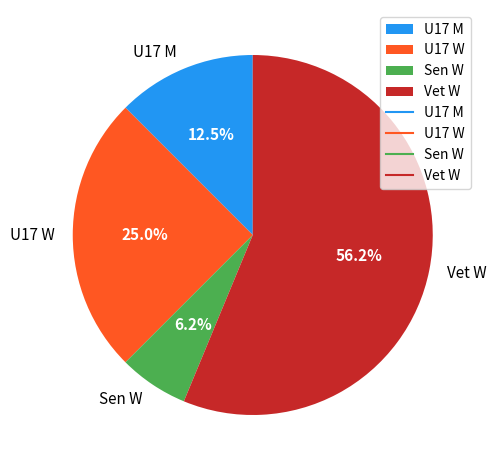

To the nearest percent, what is the difference between the largest and smallest slice percentages?

50%